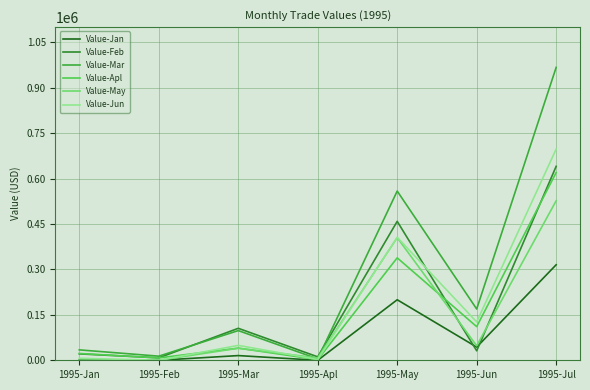

True or false: Value-Jun and Value-Jan cross at least once.

False